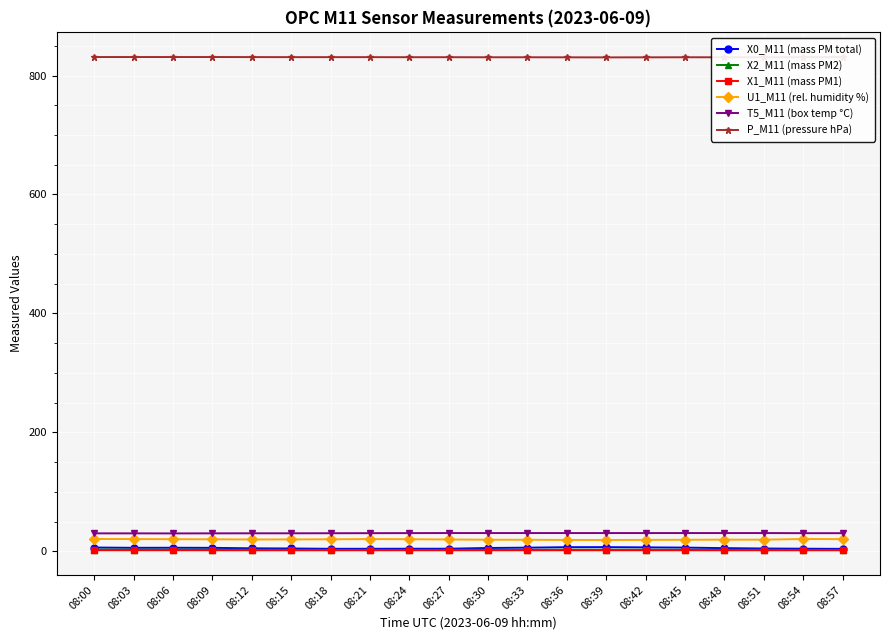

What is the difference between the P_M11 (pressure hPa) values at 08:12 and 08:39?

0.5